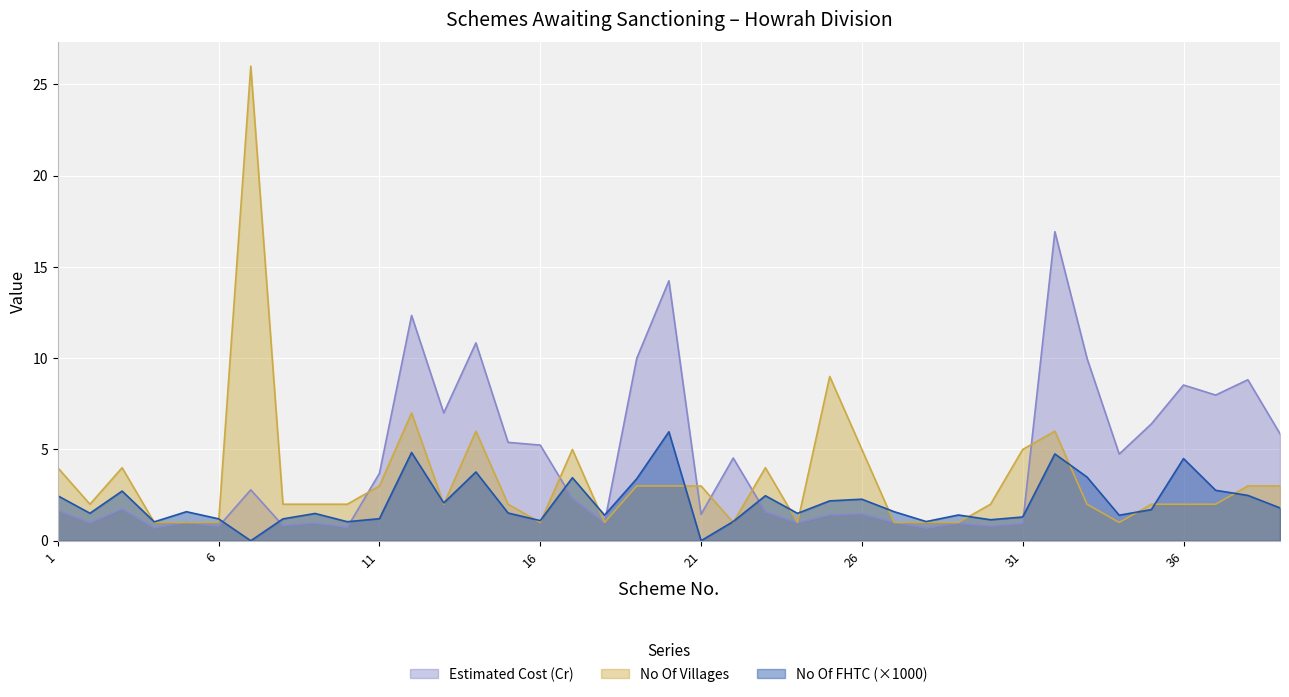

In No Of FHTC, how many points are lower than both neighbors (excluding endpoints)?

12